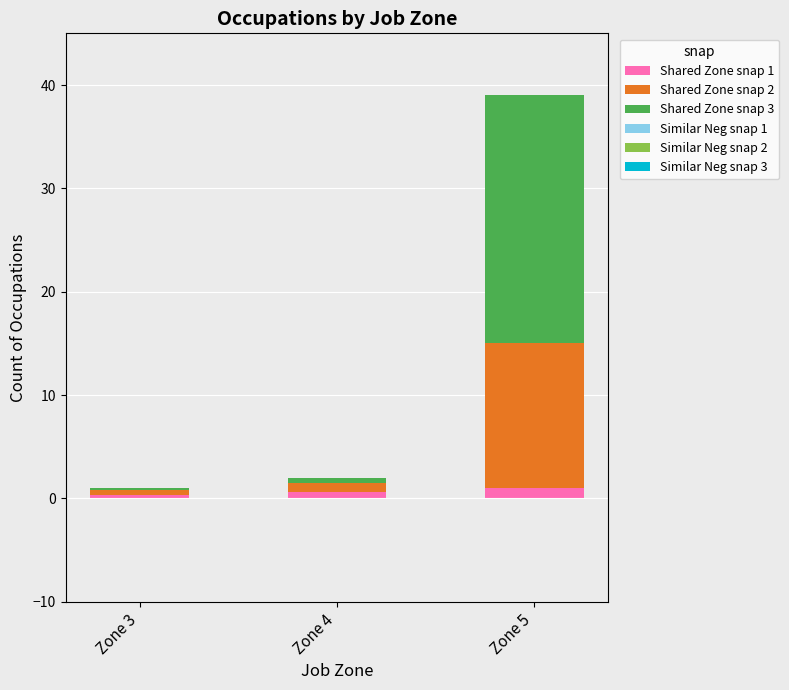

Are the bars grouped side by side (vs. stacked)?

No